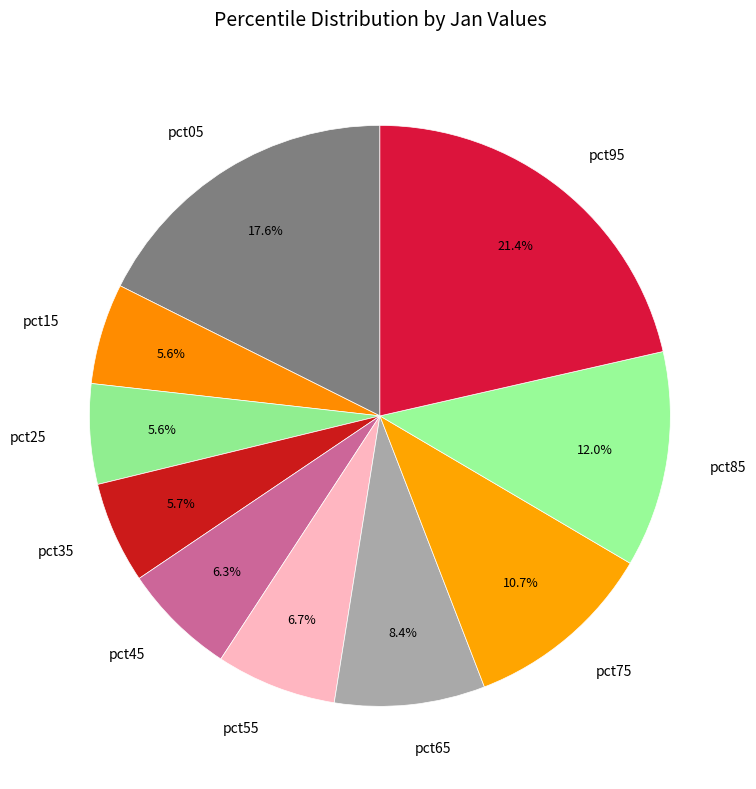

Count the number of slices in the pie.

10